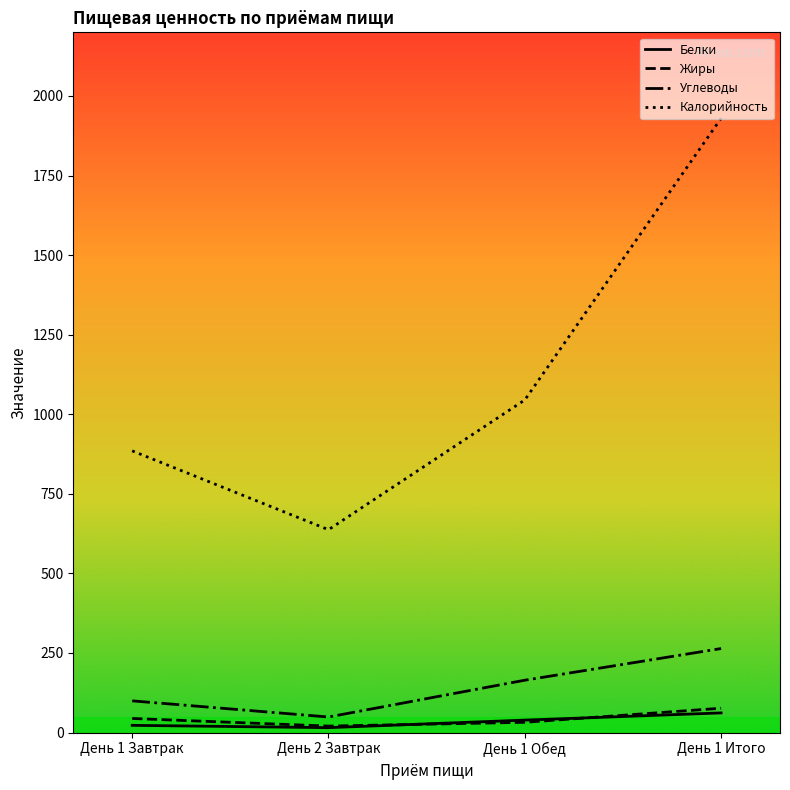

In Белки, how many points are lower than both neighbors (excluding endpoints)?

1